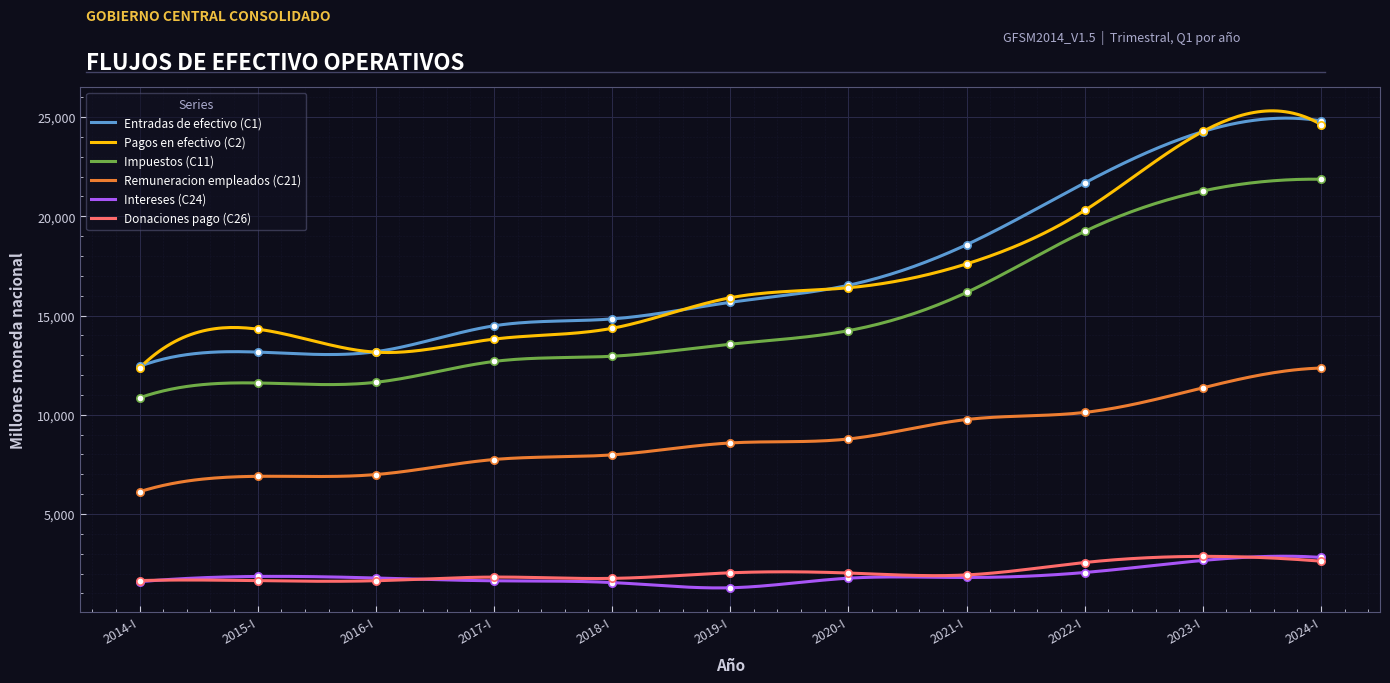

At which category is the sum across all series the highest?

2024-I